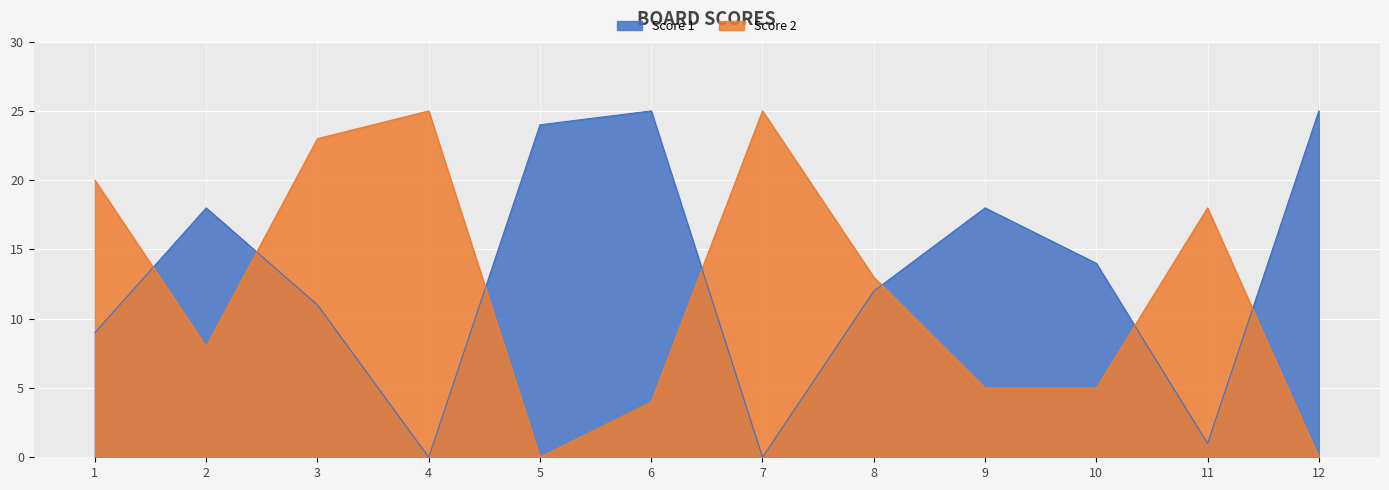

How many lines are shown in the chart?

2